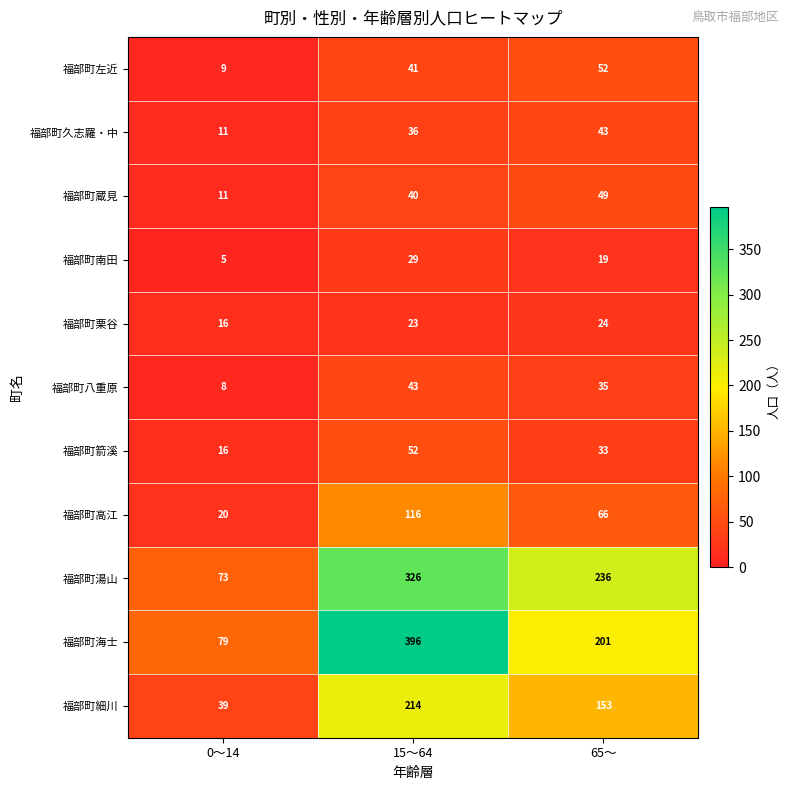

How many 福部町細川 values are between 39 and 214?

3